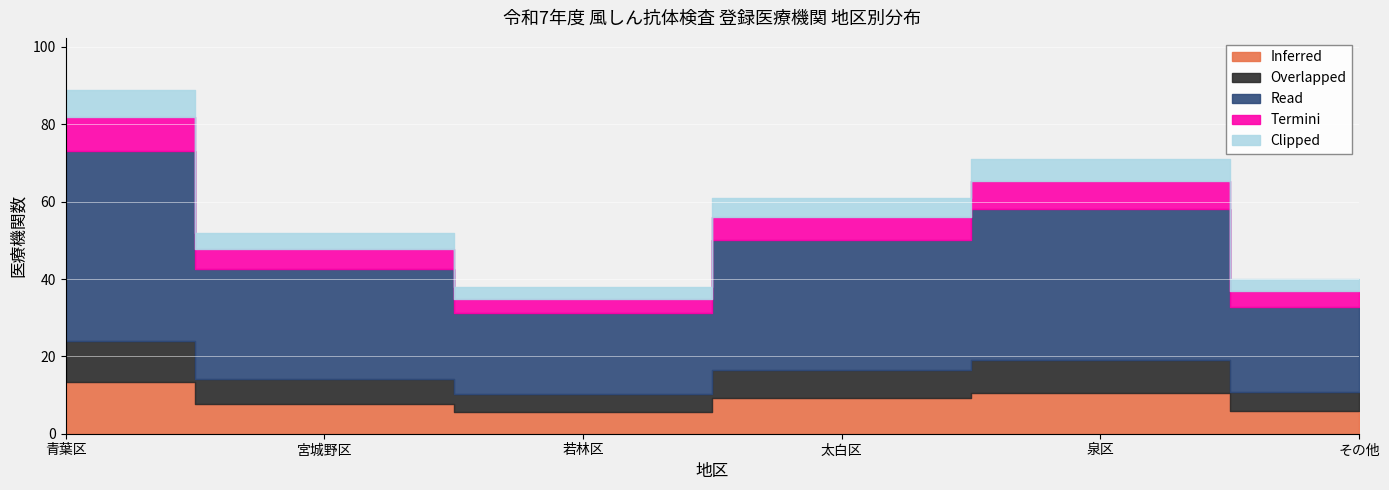

Which series changed the most between 3 and 11?

Read